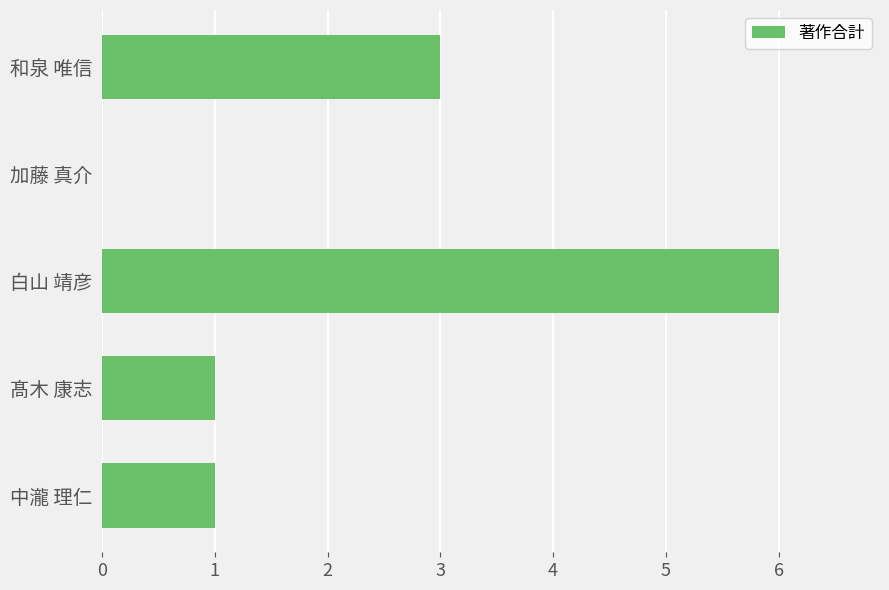

How many categories are shown in the chart?

5